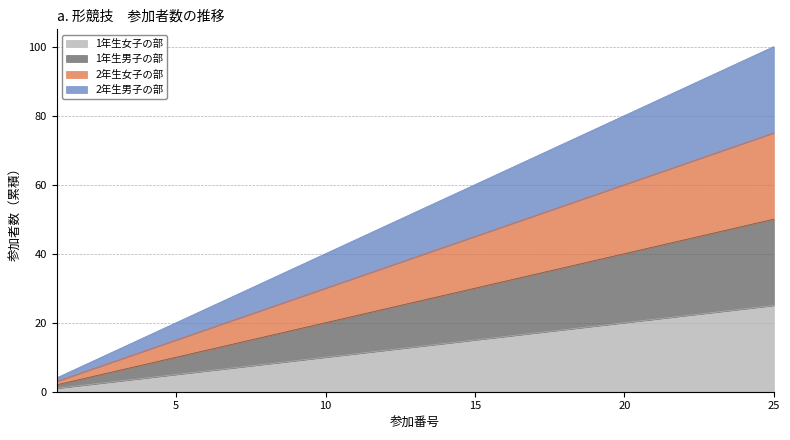

Which series has the largest range (max minus min)?

2年生男子の部